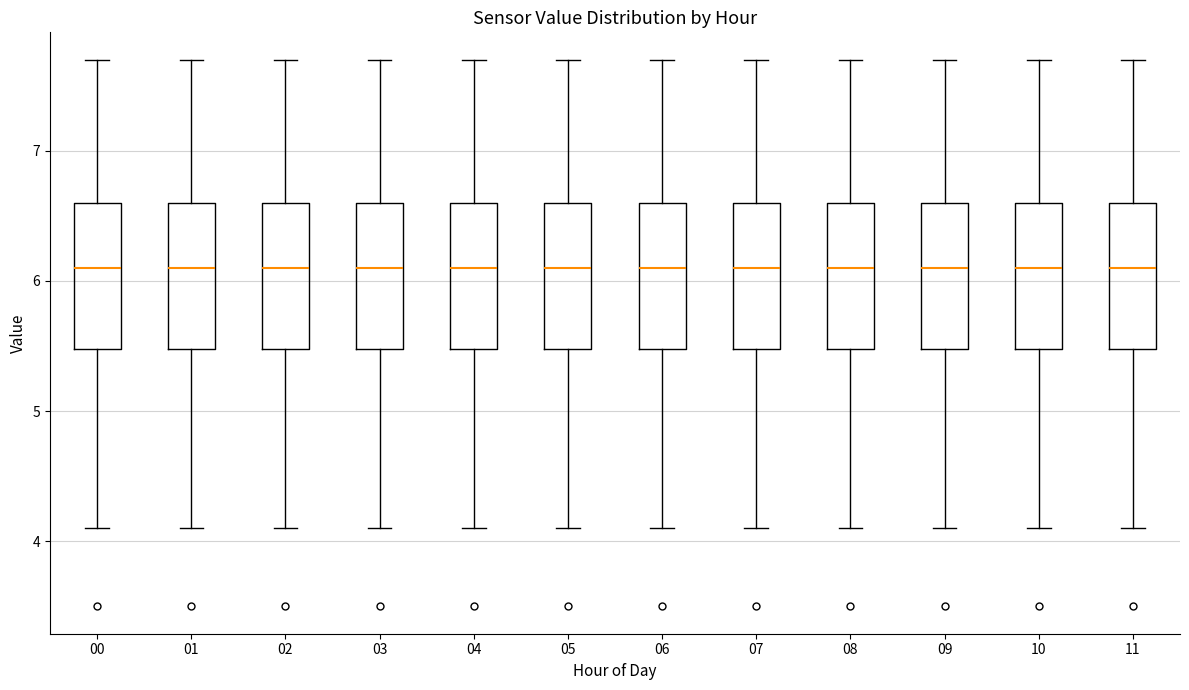

Where does the lower whisker of the box at x = 11 end on the y-axis? The values are not printed on the chart, so give them approximately, as read against the axis.

4.1